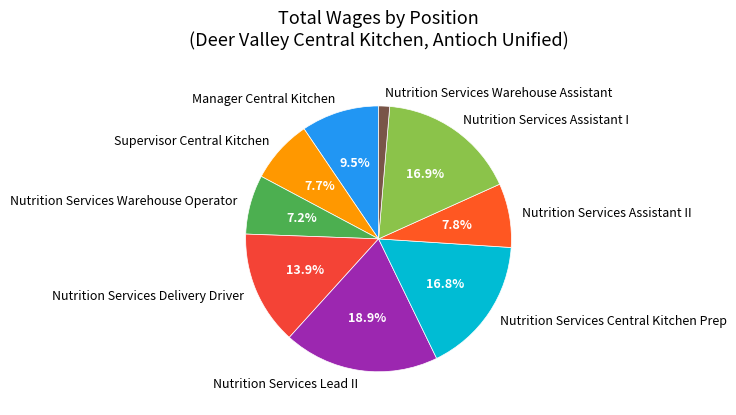

Count the number of slices in the pie.

9